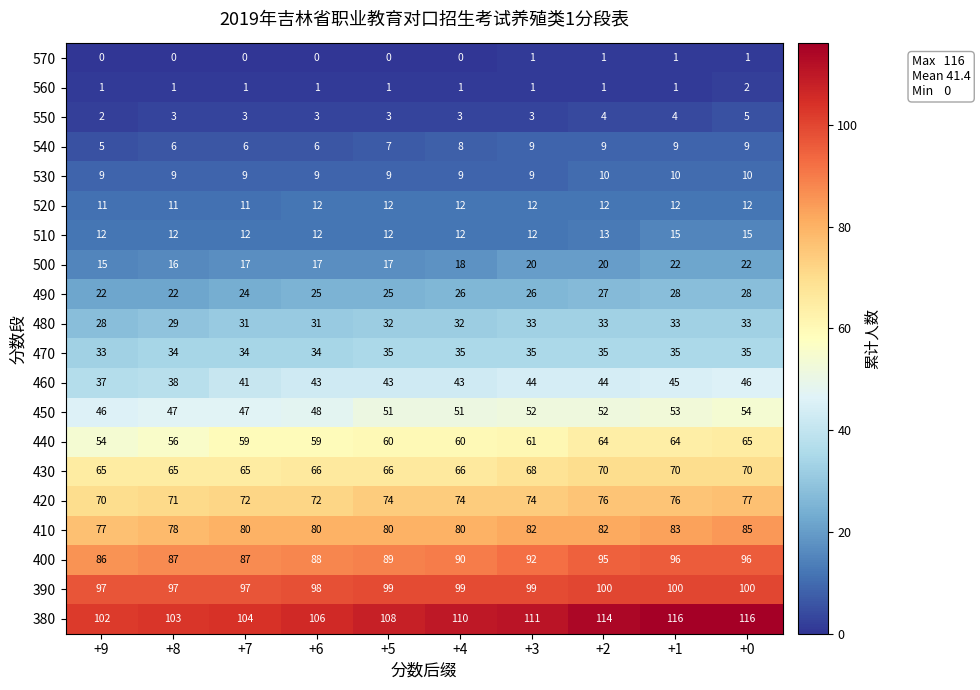

Which series has the largest range (max minus min)?

380